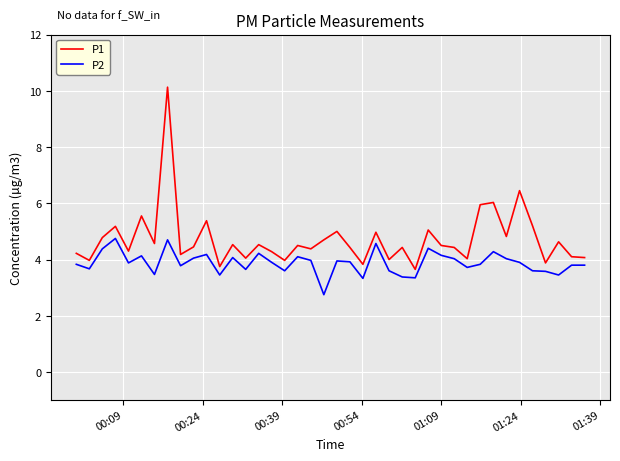

What are all the series names shown in the legend?

P1, P2